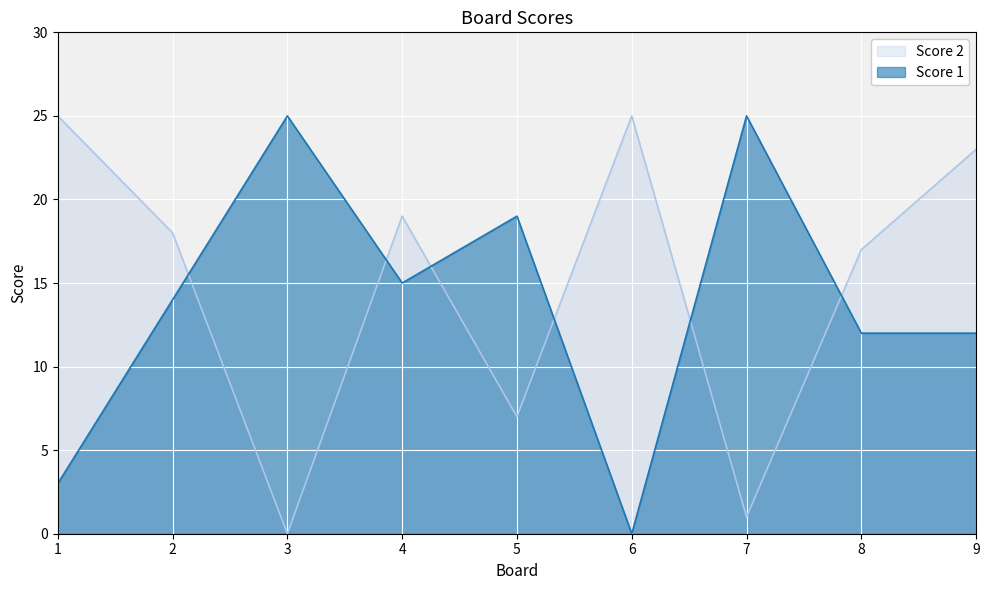

At how many categories does at least one series exceed 22?

5